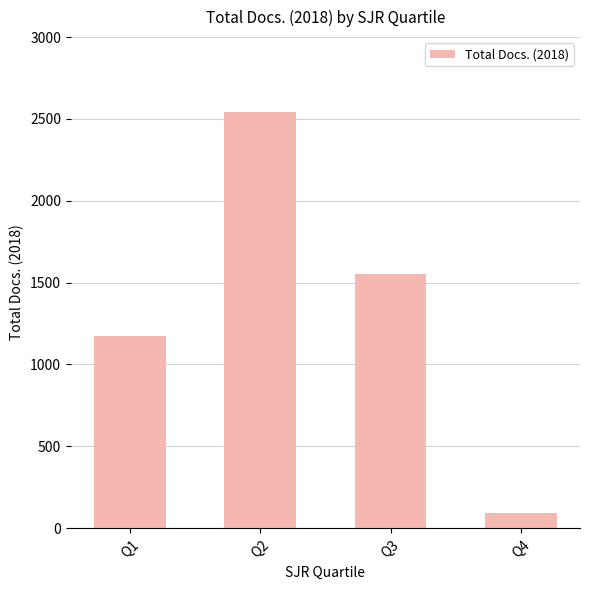

What is the minimum value shown in the chart?

95